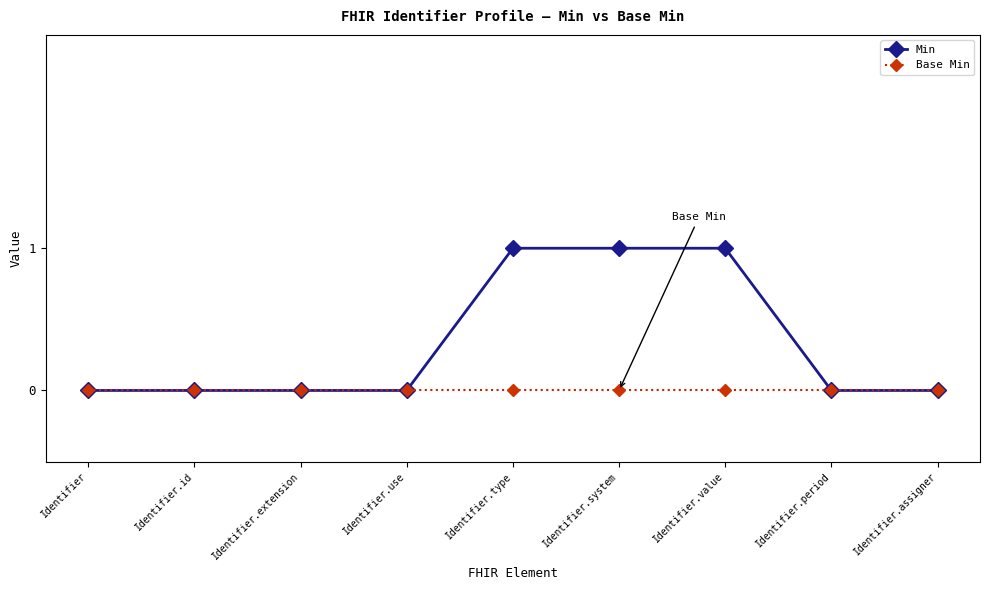

Rank the series by their average value, from lowest to highest.

Base Min, Min